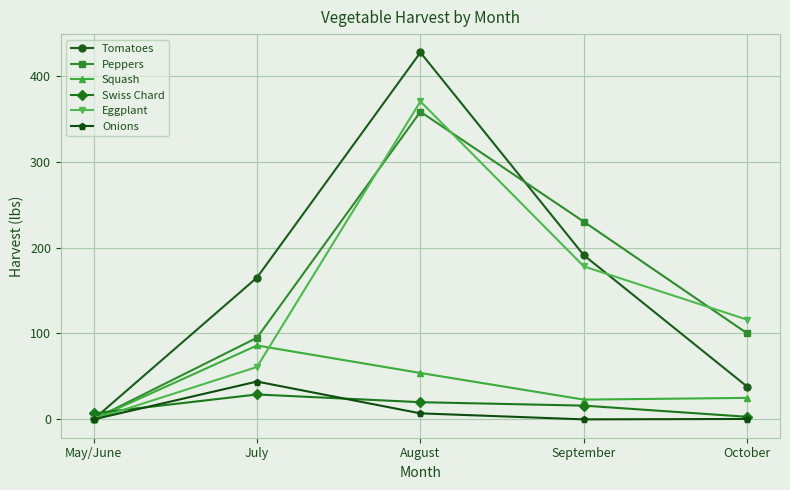

What is the value of the Squash point at the 5th from the left?

25.0